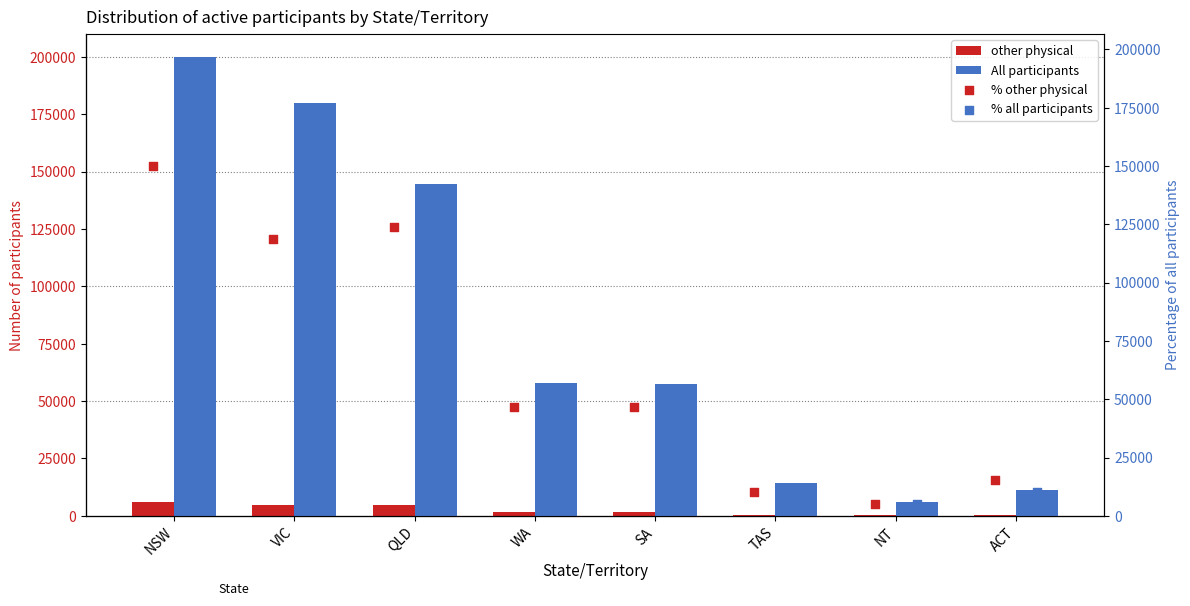

What is the total value across all series at QLD?

147117.5